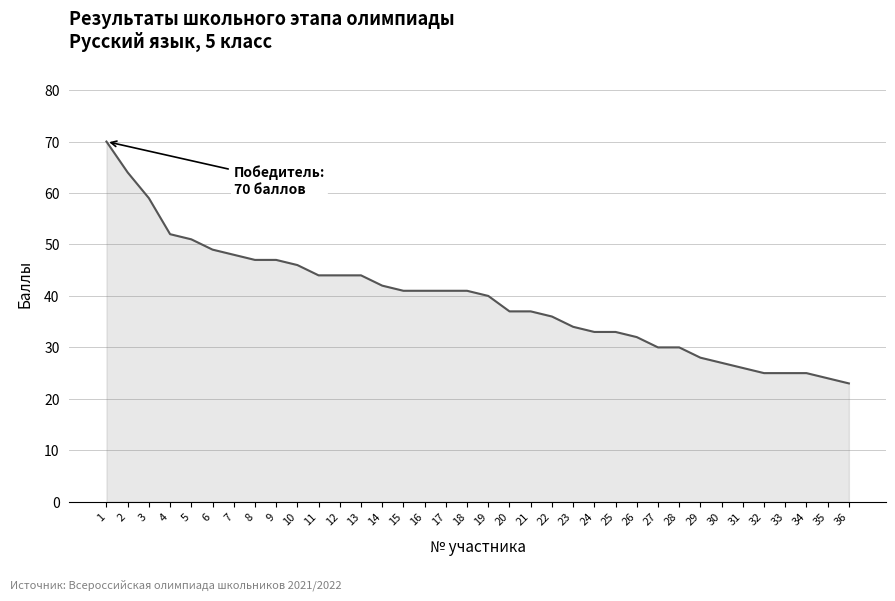

Approximately how many times larger is the value at 7 compared to 3?

0.8